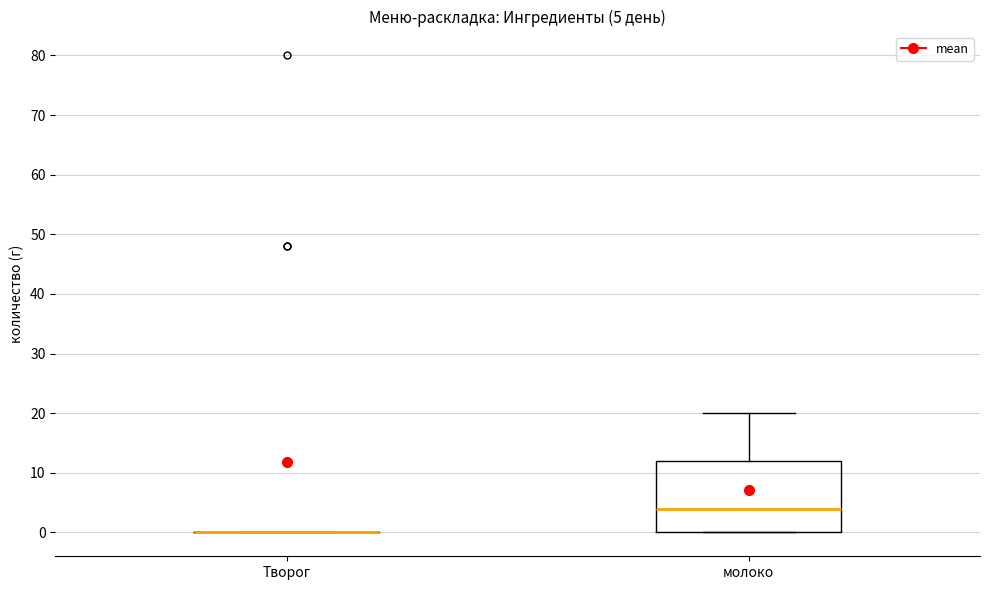

Comparing the boxes themselves (not the whiskers), which one is the tallest?

молоко